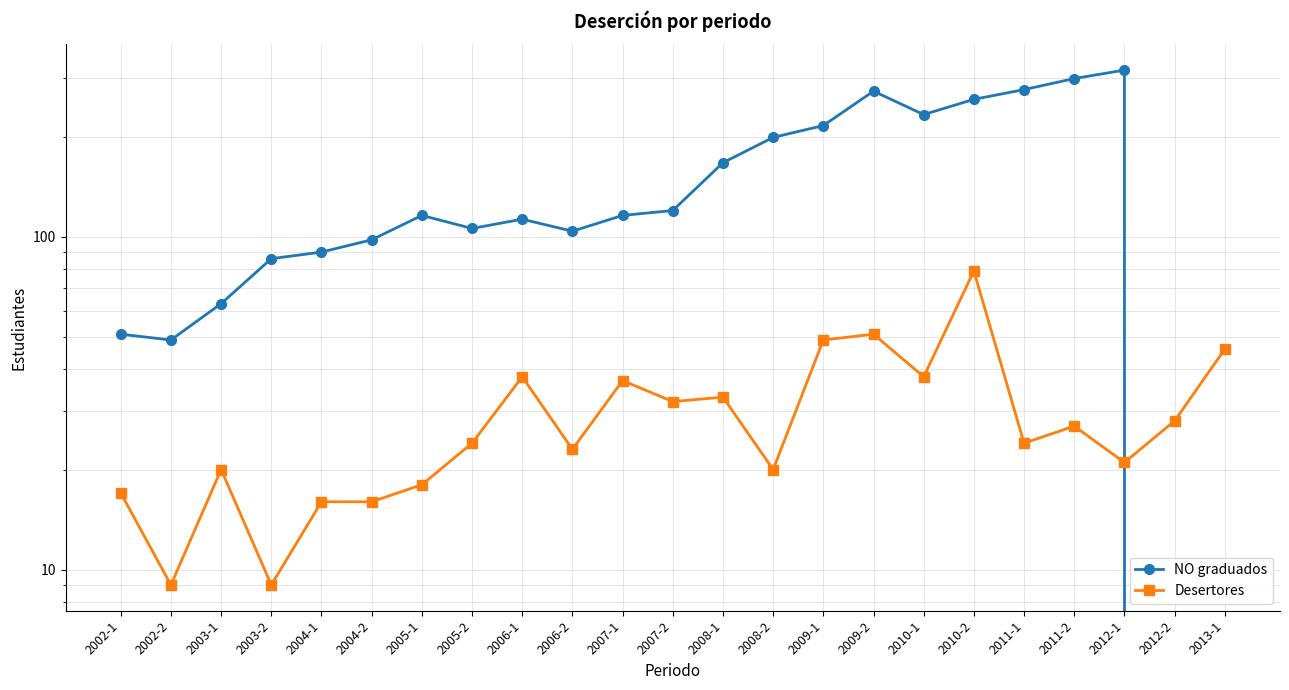

Between which two adjacent categories do Desertores and NO graduados first intersect?

2012-1 and 2012-2